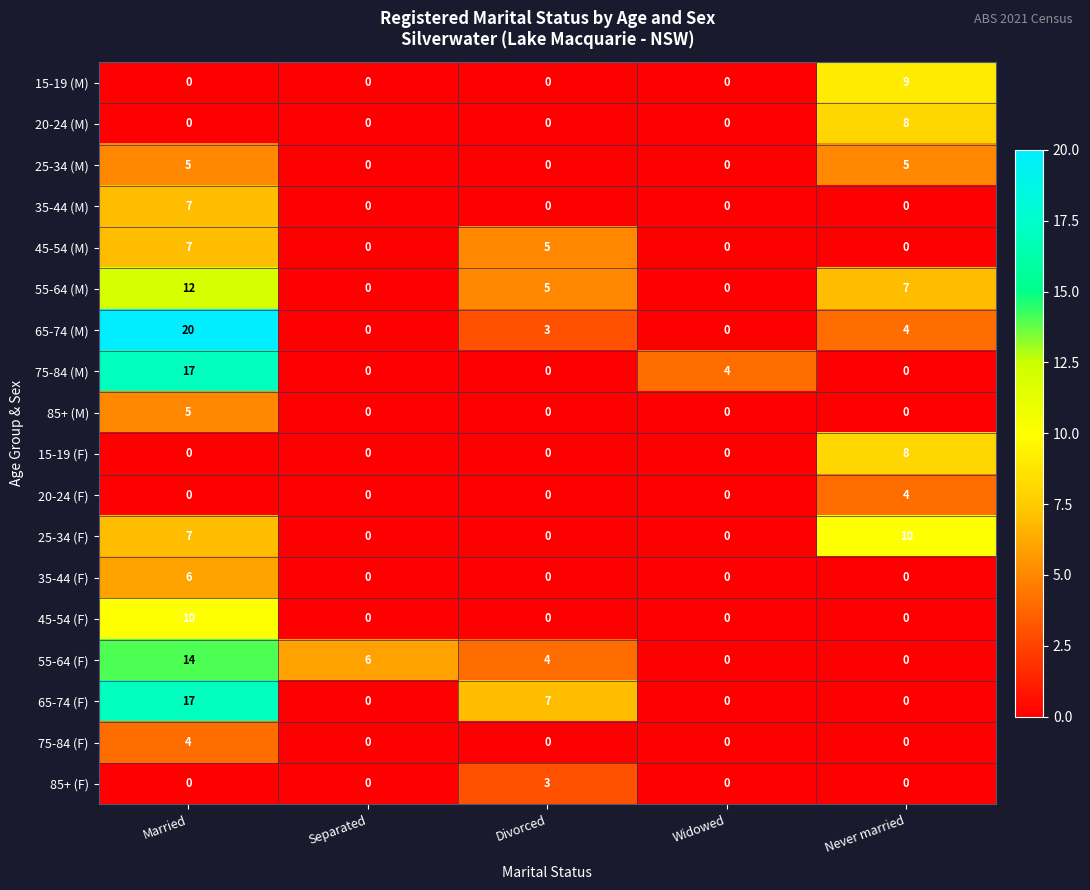

How many 85+ (F) values are between 0 and 1?

4